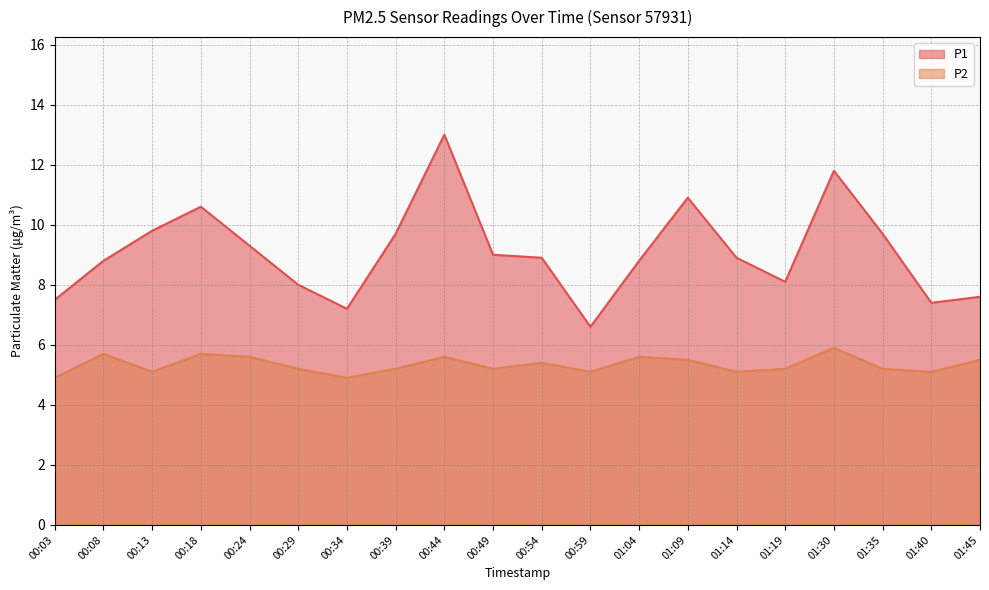

At which category does the chart reach its peak across all series?

00:44